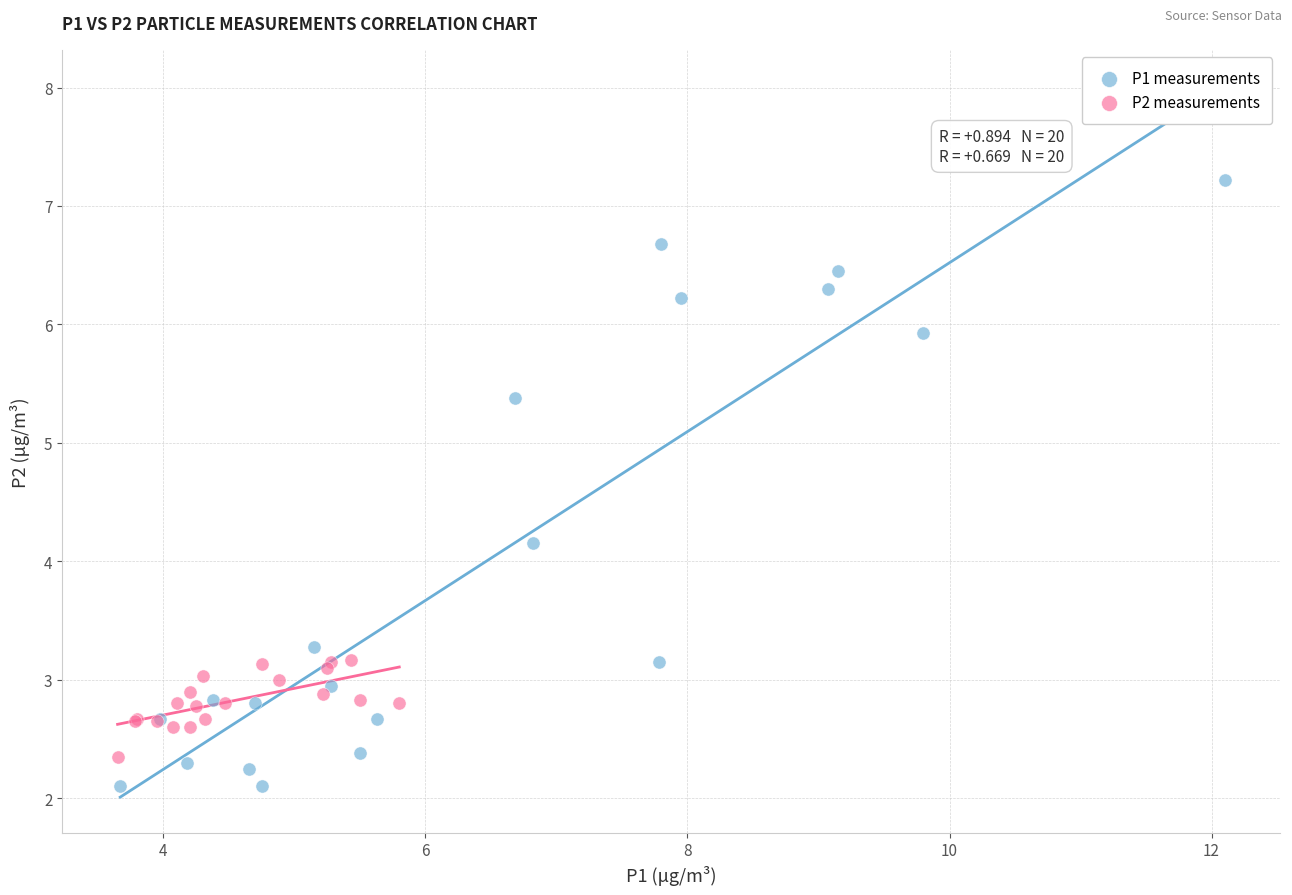

Which series reaches the minimum Y coordinate?

P1 measurements